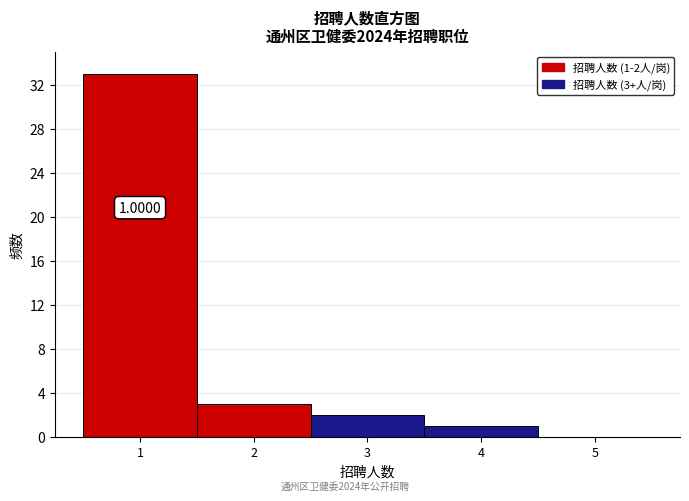

Which range on the x-axis has the tallest bar?

0.5 to 1.5